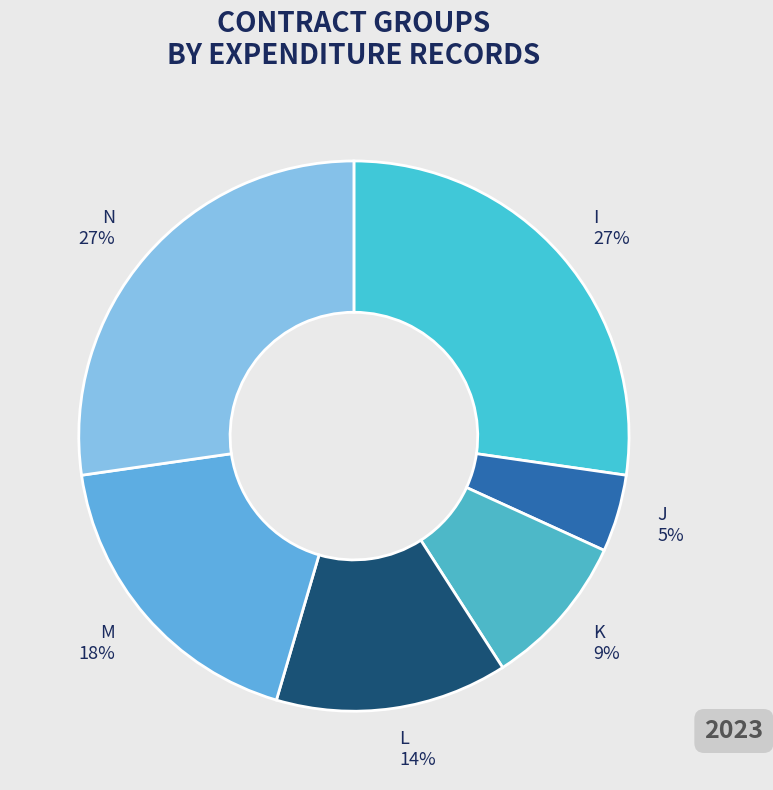

True or false: N accounts for 27% of the total.

True